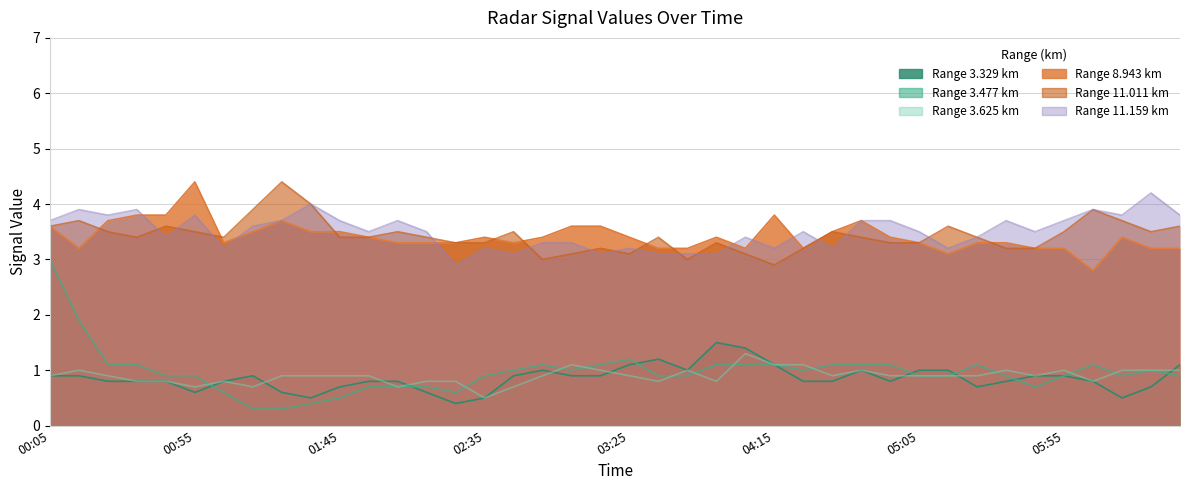

Reading left to right, transcribe all the data shown in this chart.

3.625: 0.9	1.0	0.9	0.8	0.8	0.7	0.8	0.7	0.9	0.9	0.9	0.9	0.7	0.8	0.8	0.5	0.7	0.9	1.1	1.0	0.9	0.8	1.0	0.8	1.3	1.1	1.1	0.9	1.0	0.9	0.9	0.9	0.9	1.0	0.9	1.0	0.8	1.0	1.0	1.0
11.159: 3.7	3.9	3.8	3.9	3.4	3.8	3.2	3.6	3.7	4.0	3.7	3.5	3.7	3.5	2.9	3.2	3.1	3.3	3.3	3.1	3.2	3.1	3.1	3.1	3.4	3.2	3.5	3.2	3.7	3.7	3.5	3.2	3.4	3.7	3.5	3.7	3.9	3.8	4.2	3.8
3.477: 3.0	1.9	1.1	1.1	0.9	0.9	0.6	0.3	0.3	0.4	0.5	0.7	0.7	0.7	0.6	0.9	1.0	1.1	1.0	1.1	1.2	0.9	0.9	1.1	1.1	1.1	1.0	1.1	1.1	1.1	0.9	0.9	1.1	0.9	0.7	0.9	1.1	0.9	1.0	0.9
8.943: 3.6	3.2	3.7	3.8	3.8	4.4	3.3	3.5	3.7	3.5	3.5	3.4	3.3	3.3	3.3	3.4	3.3	3.4	3.6	3.6	3.4	3.2	3.2	3.4	3.2	3.8	3.2	3.5	3.7	3.4	3.3	3.1	3.3	3.3	3.2	3.2	2.8	3.4	3.2	3.2
11.011: 3.6	3.7	3.5	3.4	3.6	3.5	3.4	3.9	4.4	4.0	3.4	3.4	3.5	3.4	3.3	3.3	3.5	3.0	3.1	3.2	3.1	3.4	3.0	3.3	3.1	2.9	3.2	3.5	3.4	3.3	3.3	3.6	3.4	3.2	3.2	3.5	3.9	3.7	3.5	3.6
3.329: 0.9	0.9	0.8	0.8	0.8	0.6	0.8	0.9	0.6	0.5	0.7	0.8	0.8	0.6	0.4	0.5	0.9	1.0	0.9	0.9	1.1	1.2	1.0	1.5	1.4	1.1	0.8	0.8	1.0	0.8	1.0	1.0	0.7	0.8	0.9	0.9	0.8	0.5	0.7	1.1